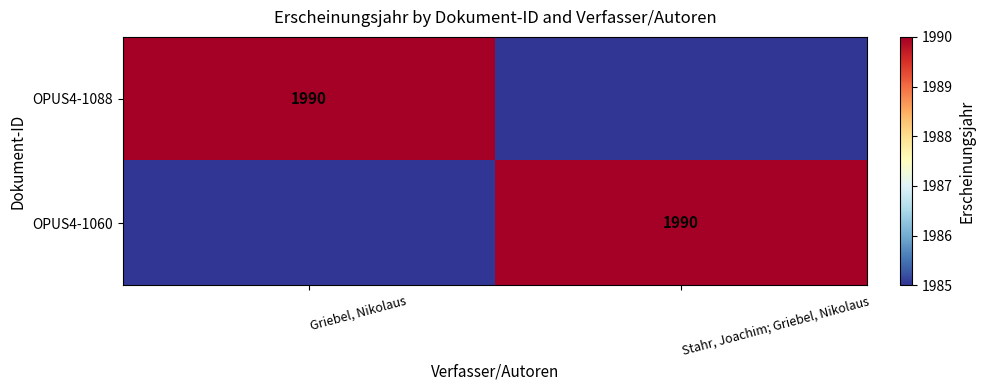

What is the spread (max minus min) of values at Griebel, Nikolaus?

5